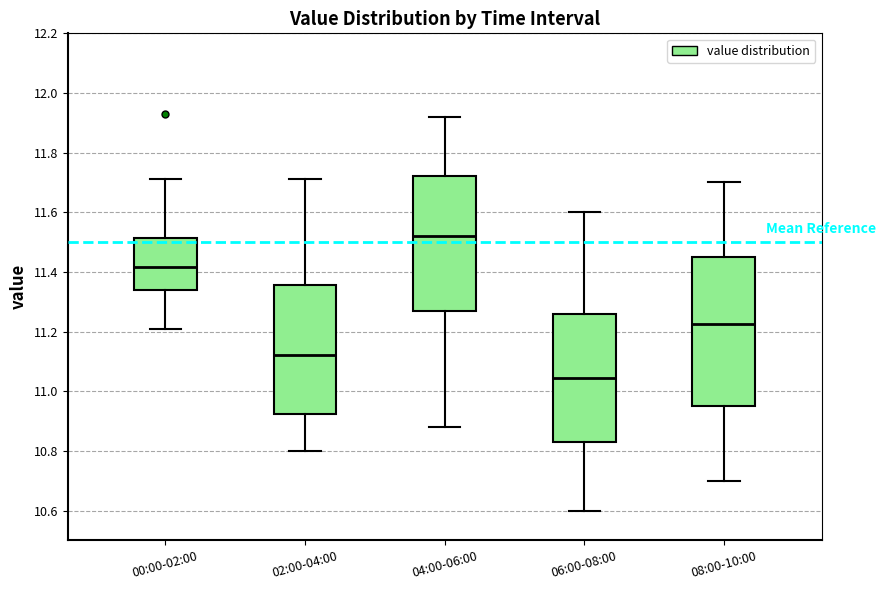

Which box has the highest median line?

04:00-06:00